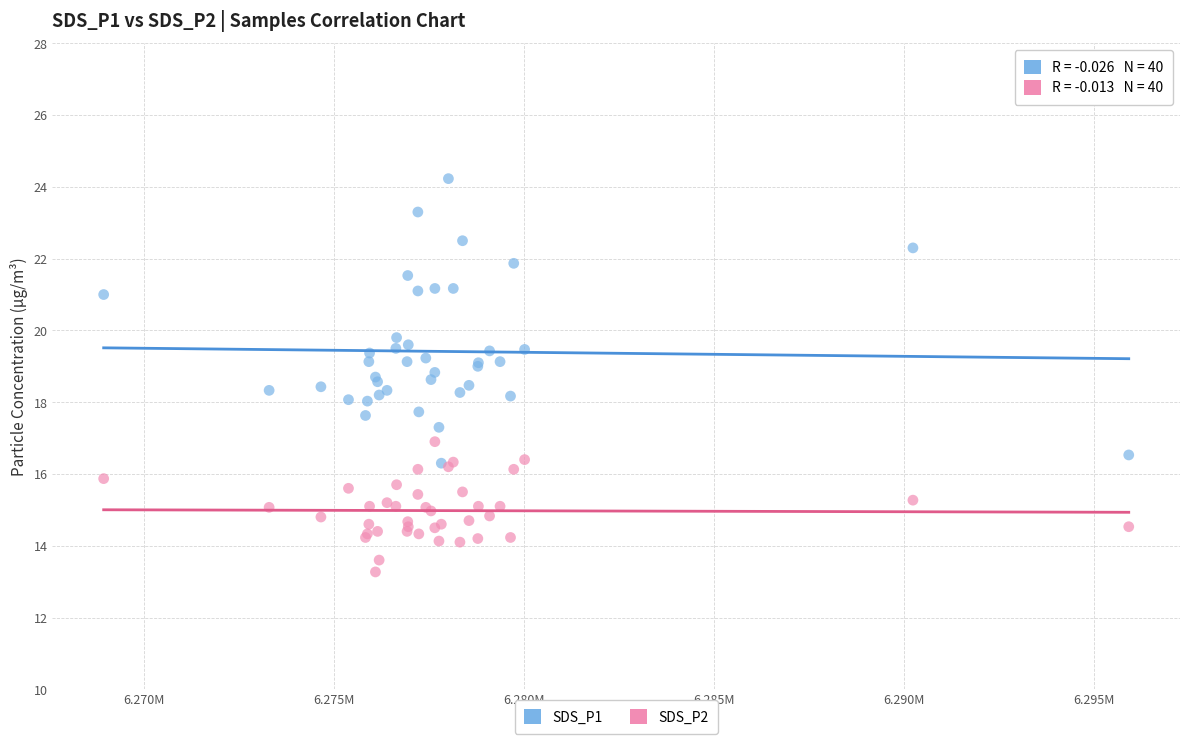

Which series has the widest spread of Y values?

SDS_P1